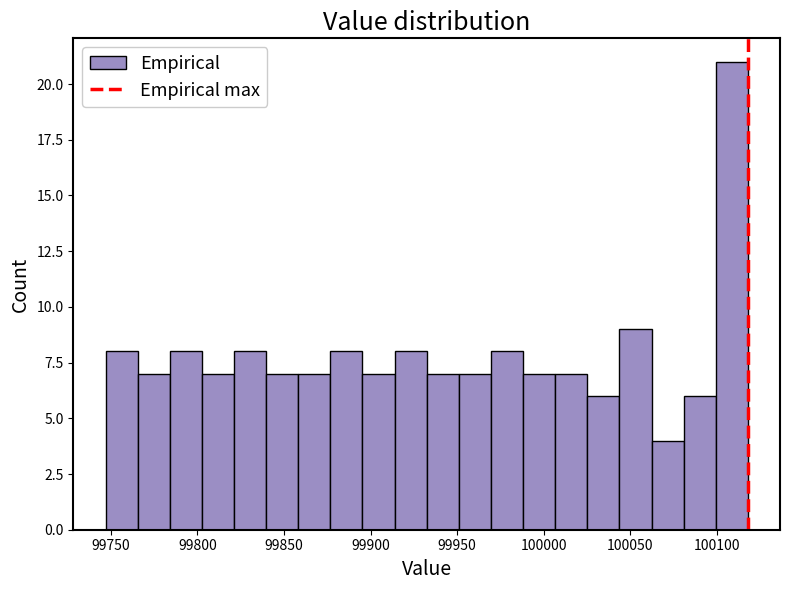

Read against the x-axis, roughly where is the centre of the tallest bar?

100110